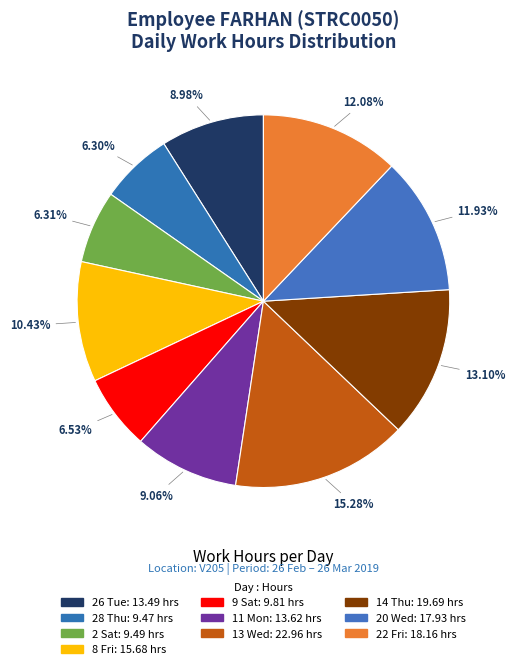

To the nearest percent, what percentage of the pie is 11 Mon?

9%